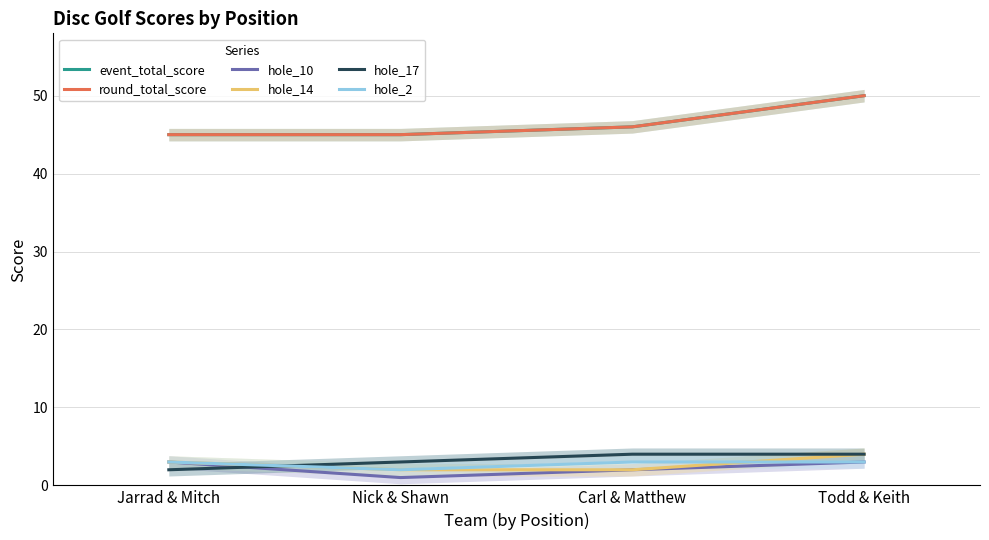

Between Jarrad & Mitch and Nick & Shawn, which is larger?

Jarrad & Mitch